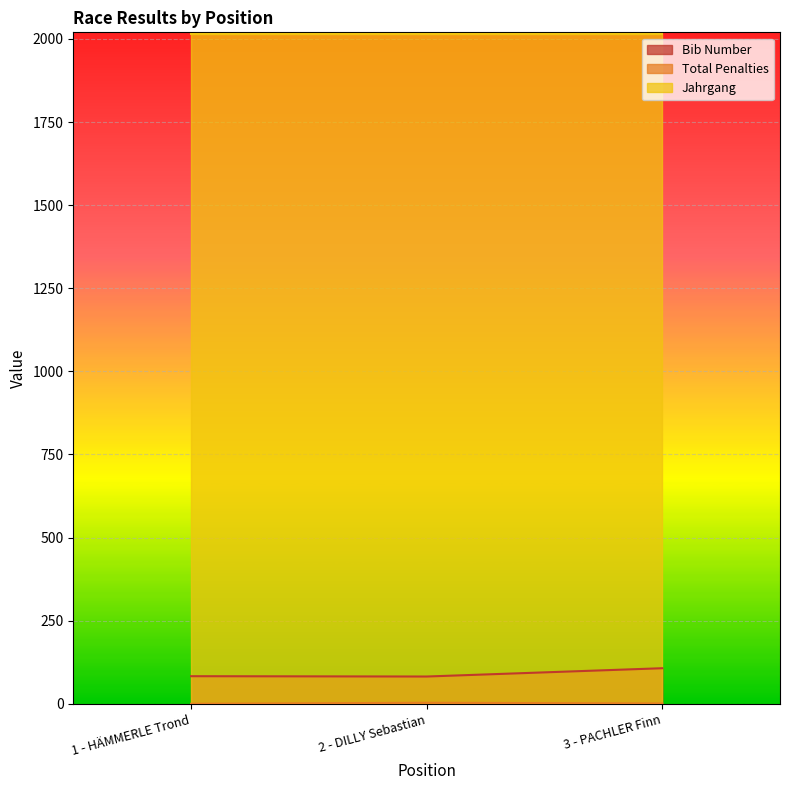

The value of Bib Number at 3 - PACHLER Finn is 156. True or false?

False